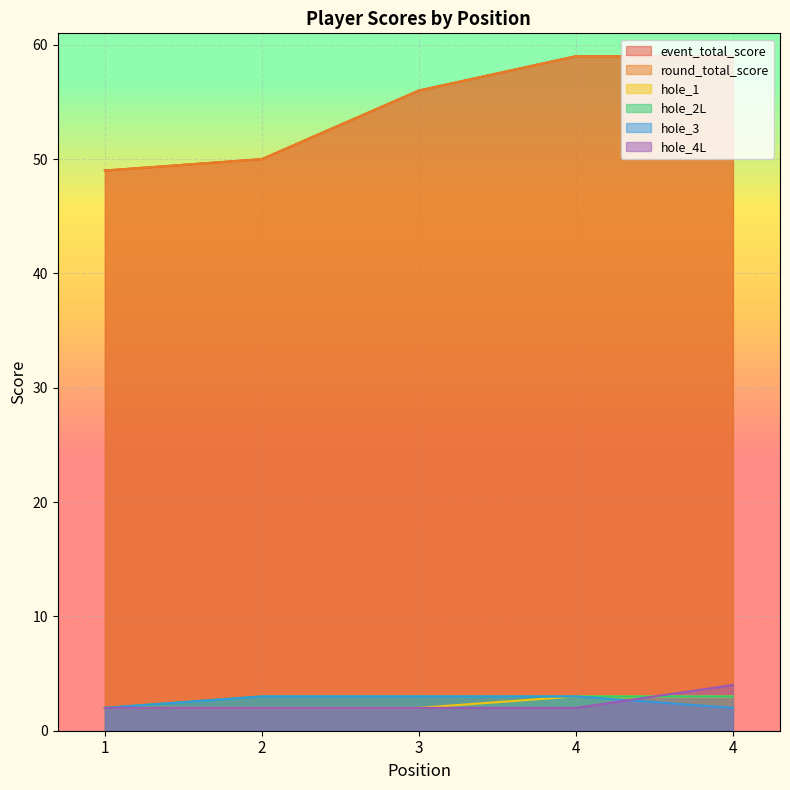

Which series changed the most between 1 and 3?

event_total_score